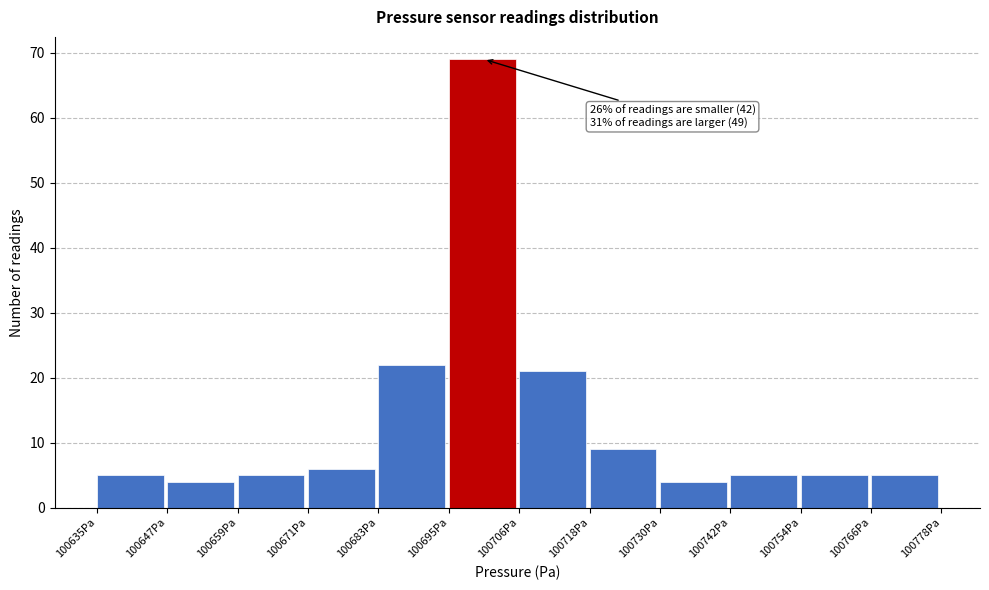

Which range on the x-axis has the tallest bar?

100694 to 100706